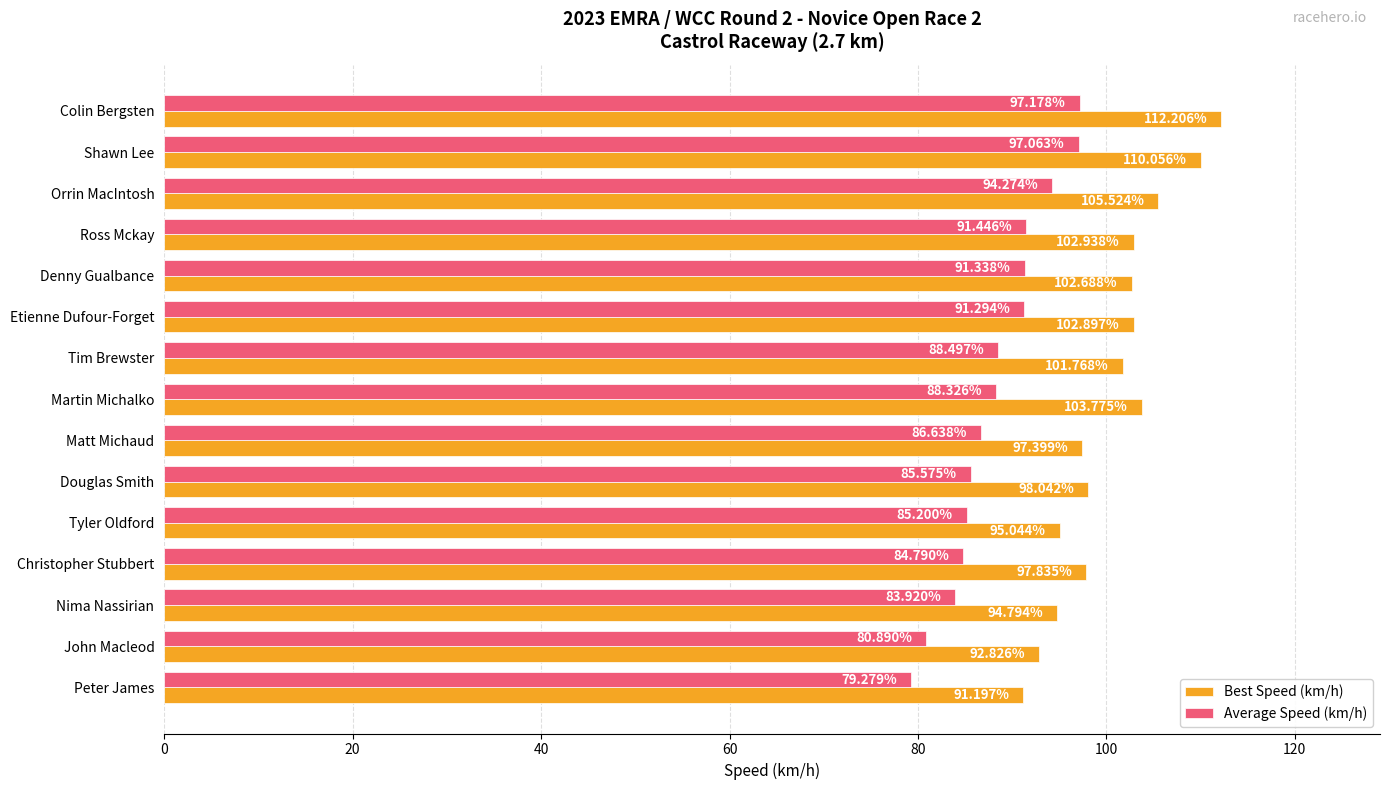

What is the lowest value of the Best Speed (km/h) series?

91.2